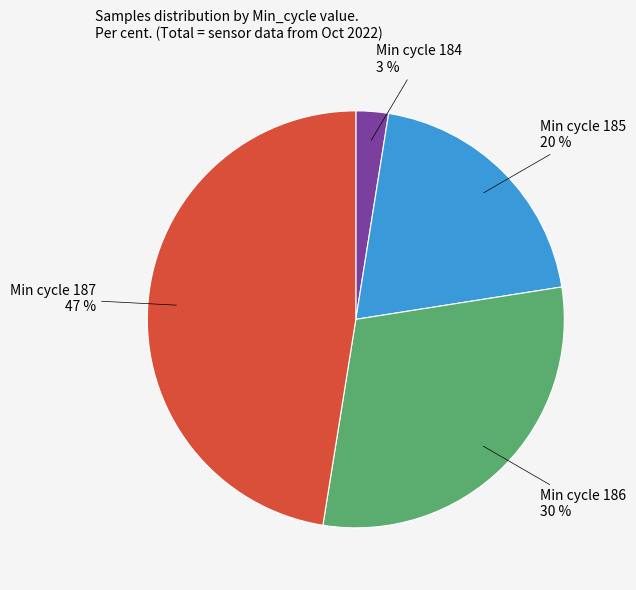

Is there any slice that represents more than half of the pie?

No